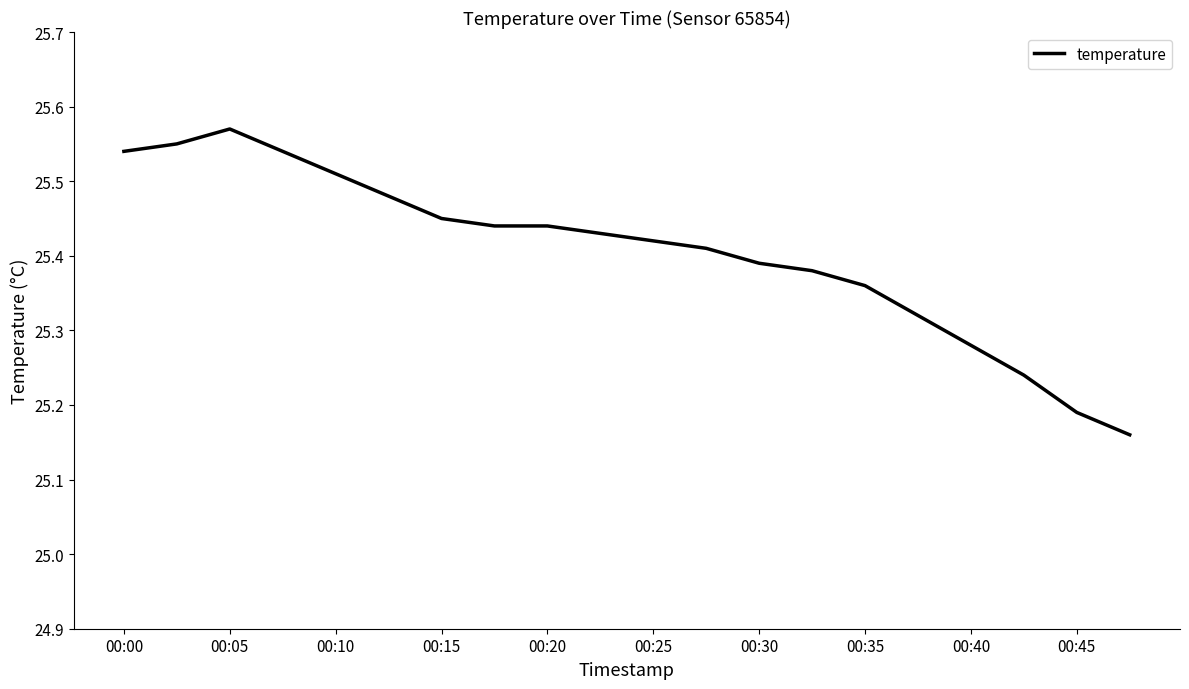

What is the difference between the maximum and minimum values?

0.4